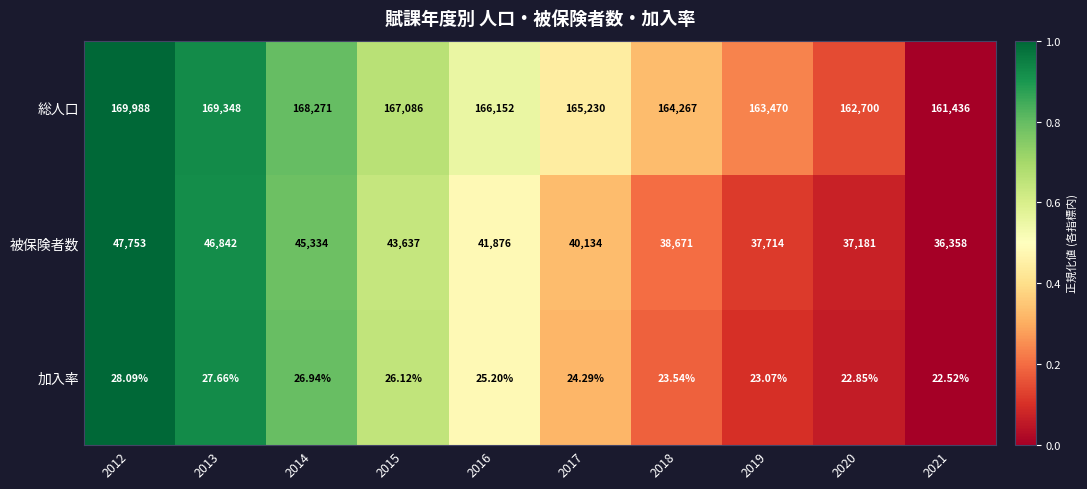

Count the number of categories in the chart.

10